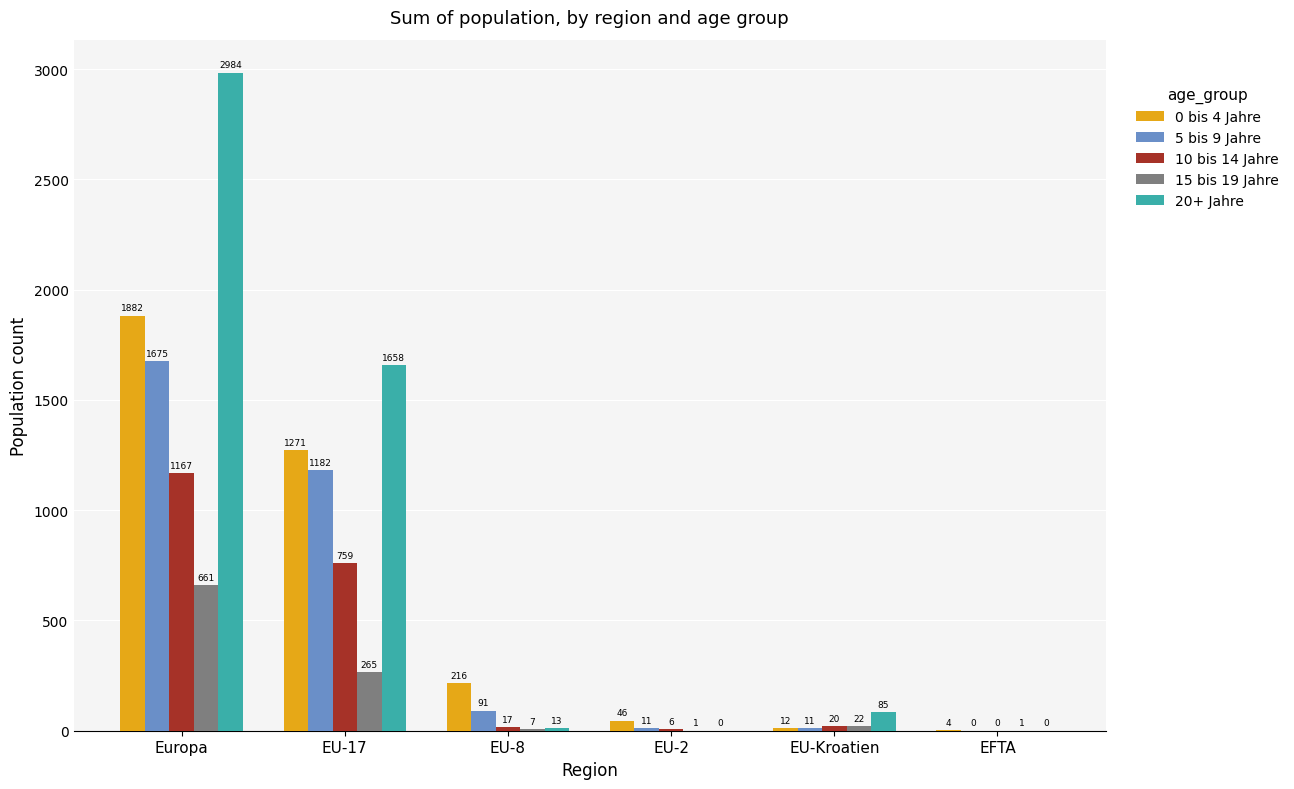

Between Europa and EU-Kroatien, which series saw the biggest shift?

20+ Jahre